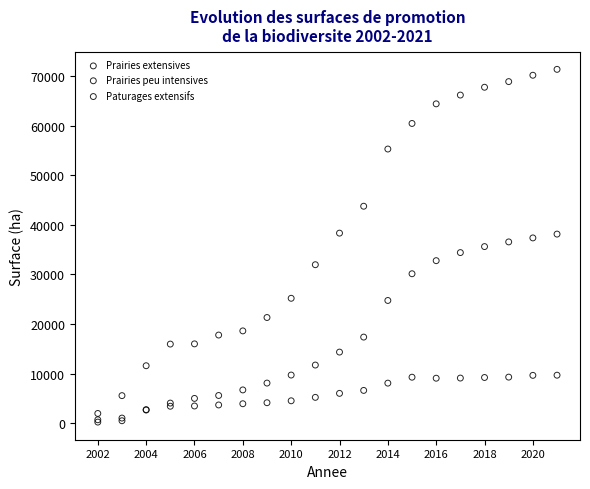

In the Paturages extensifs series, what Y value is closest to 19425?

17379.7